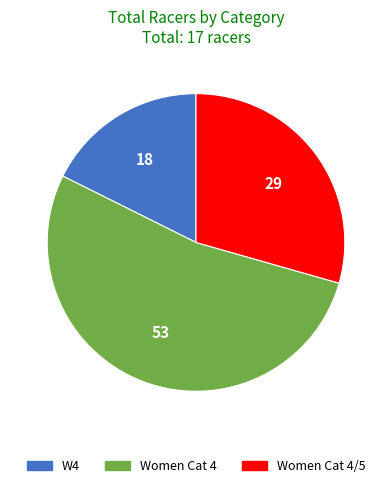

Combined, do Women Cat 4 and Women Cat 4/5 account for over 50%?

Yes